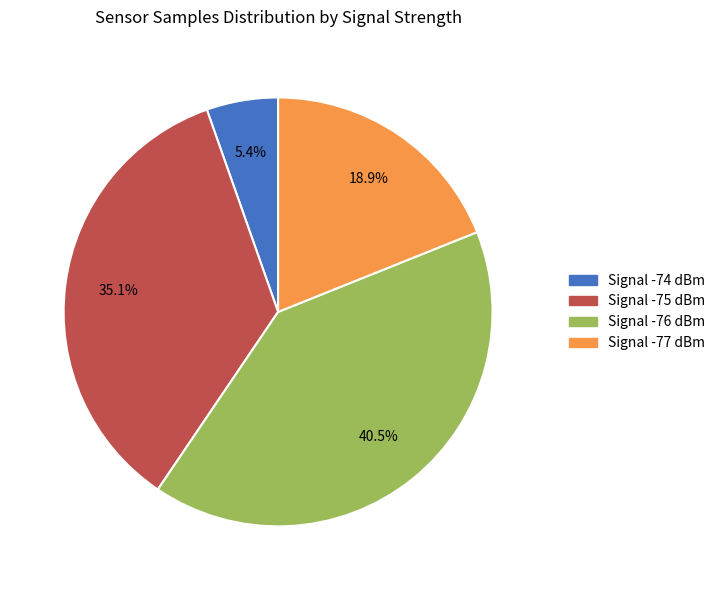

Is there a majority slice in this chart?

No